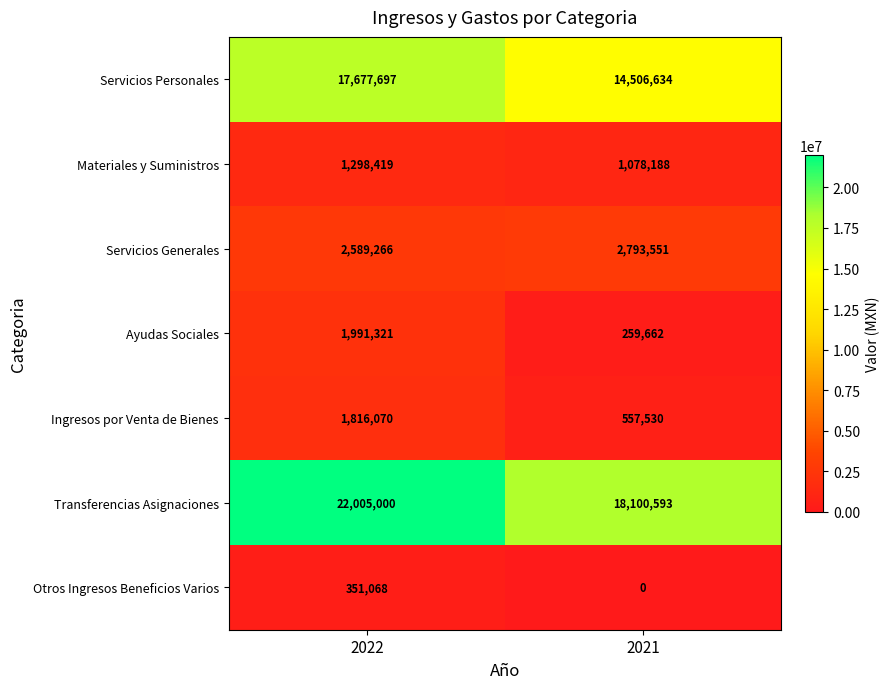

What is the spread (max minus min) of values at 2022?

21653932